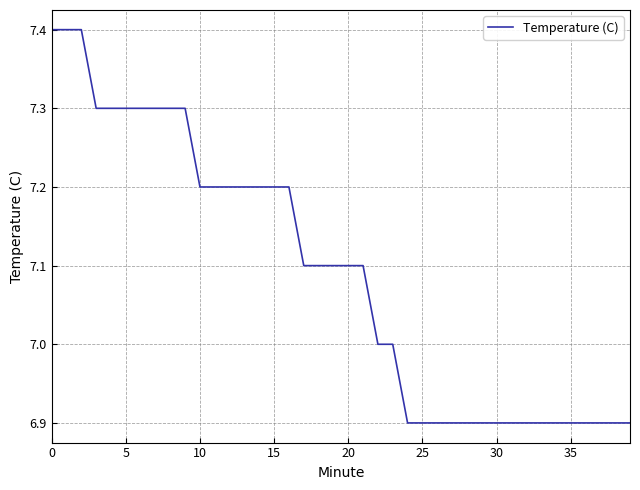

What is the difference between the maximum and minimum values?

0.5